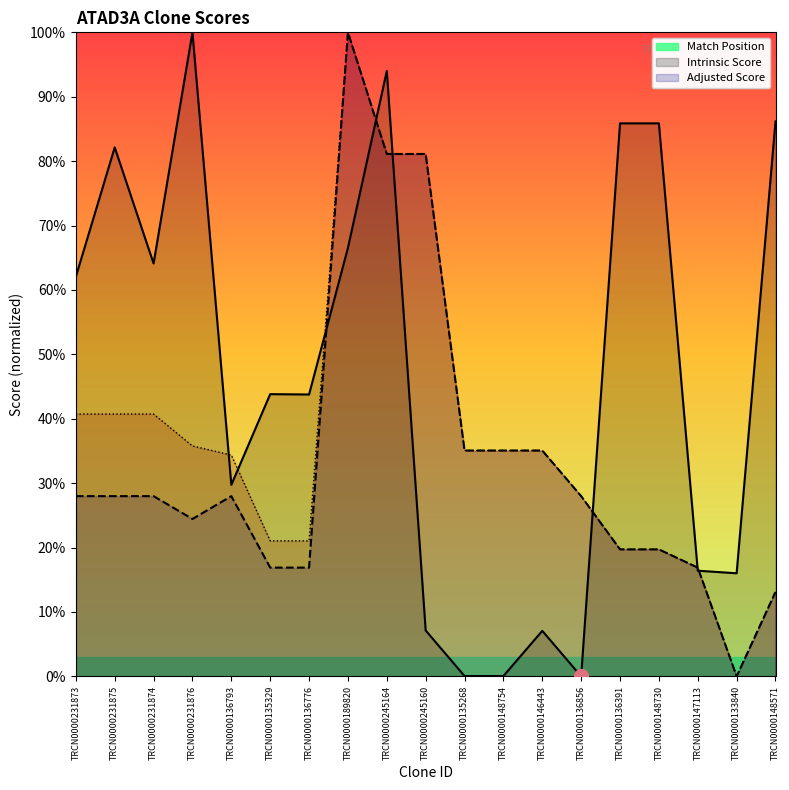

True or false: Intrinsic Score has a value of 19.7 at TRCN0000136391.

True